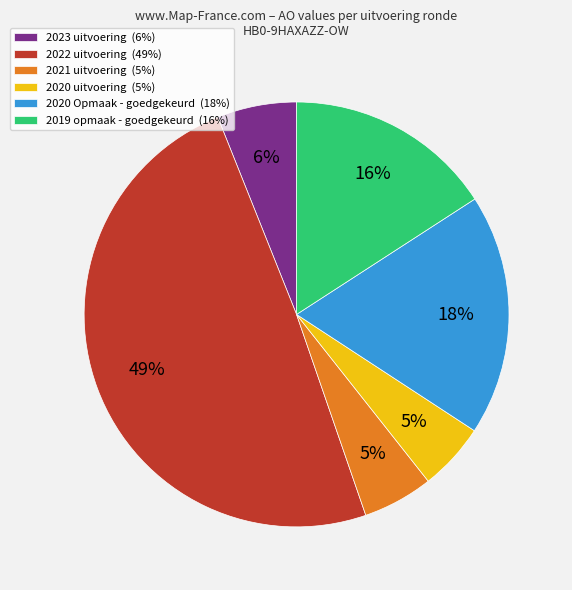

How many slices are in this pie chart?

6